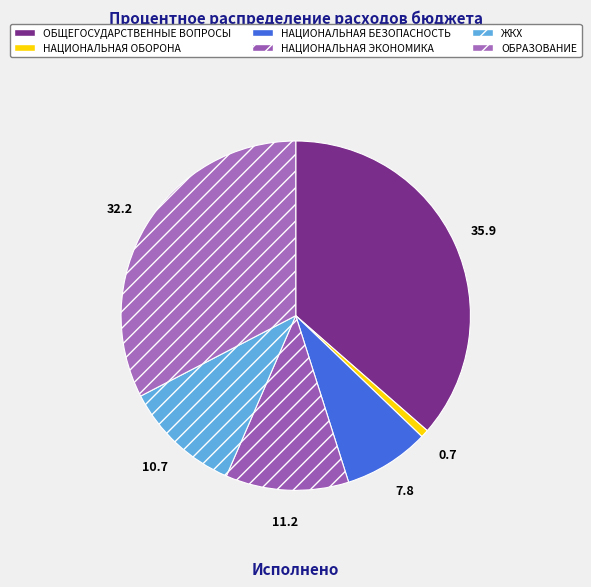

Count the number of slices in the pie.

6